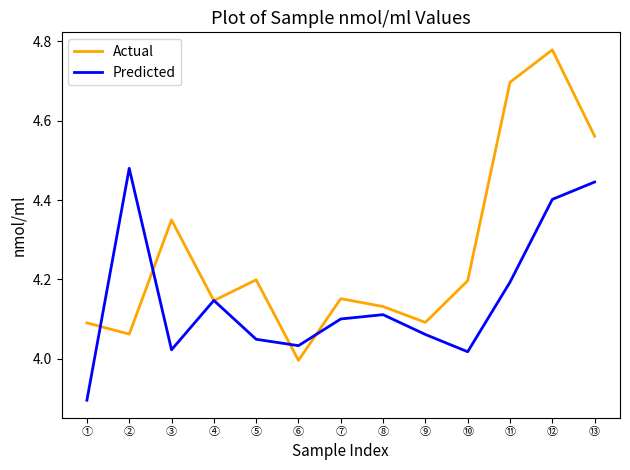

How many interior local valleys does the Actual series have?

4